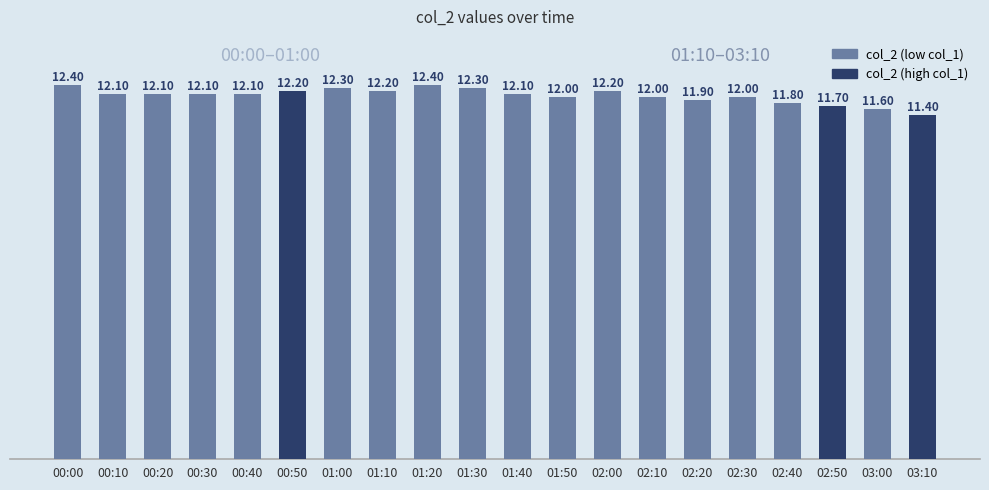

What is the ratio of the value at 00:30 to the value at 02:00?

1.0